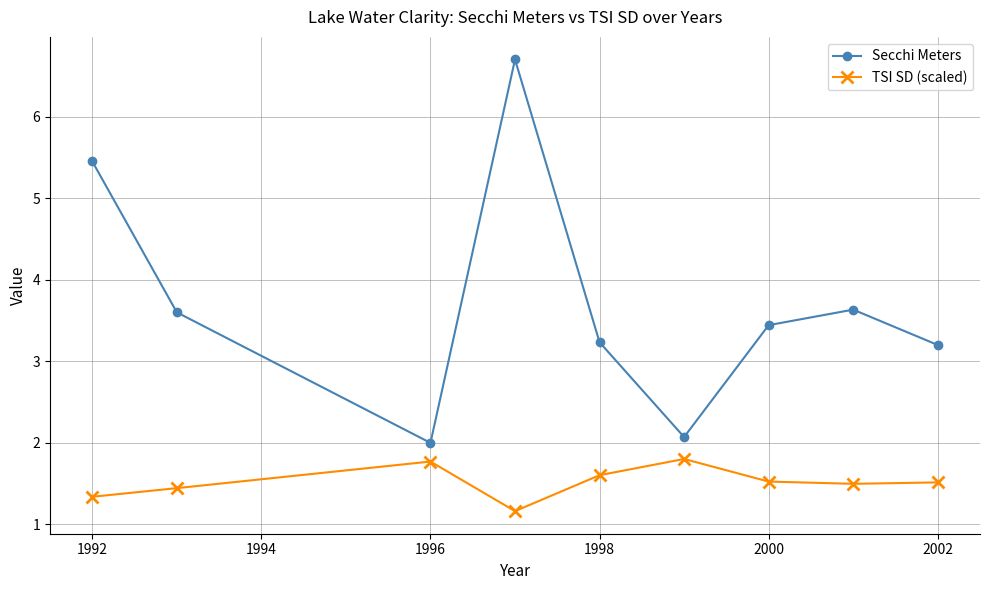

What is the average value of the Secchi Meters series?

3.7